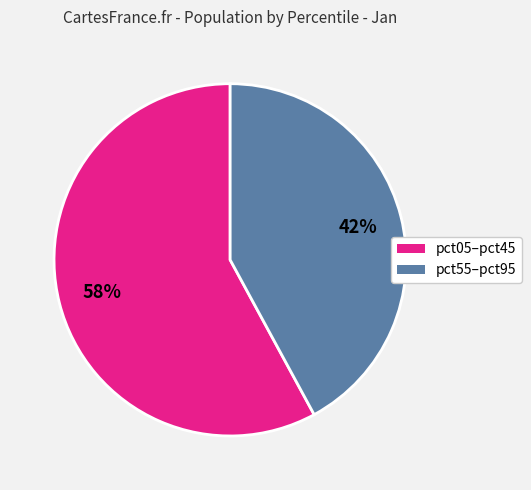

How many segments does this pie chart have?

2